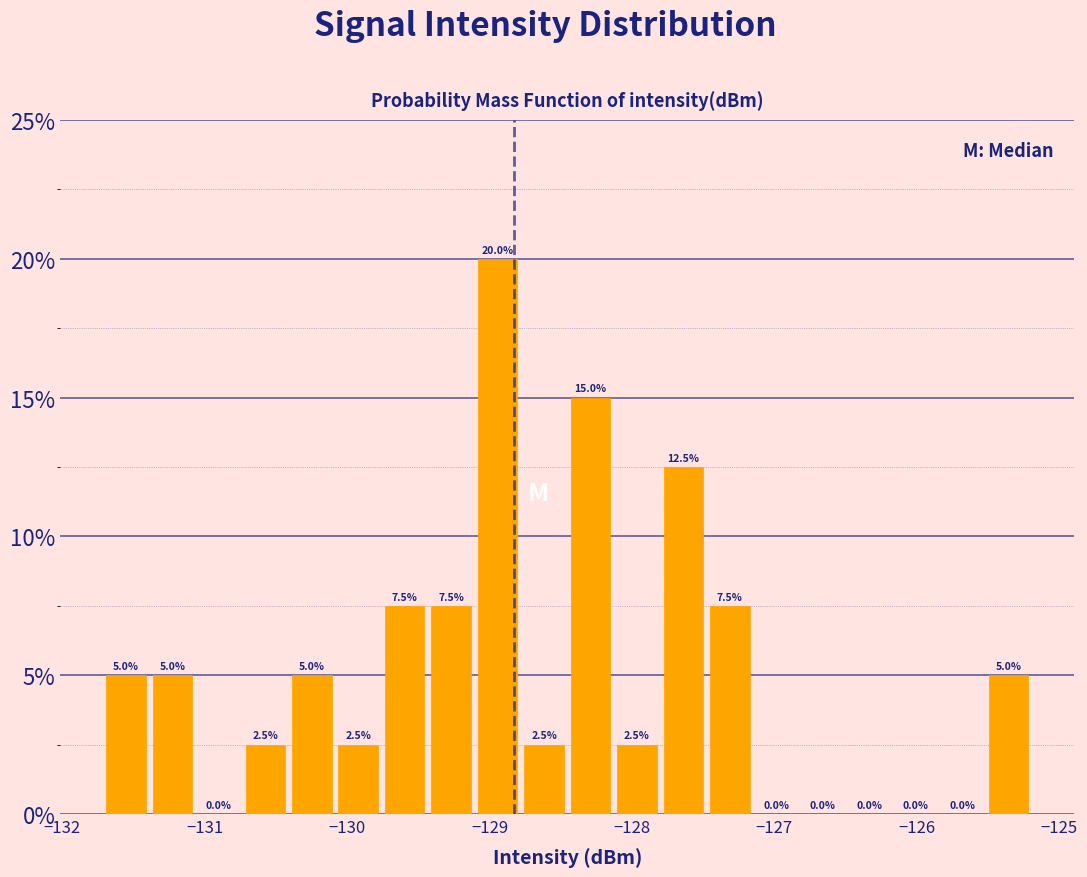

Read against the x-axis, roughly where is the centre of the tallest bar?

-128.9